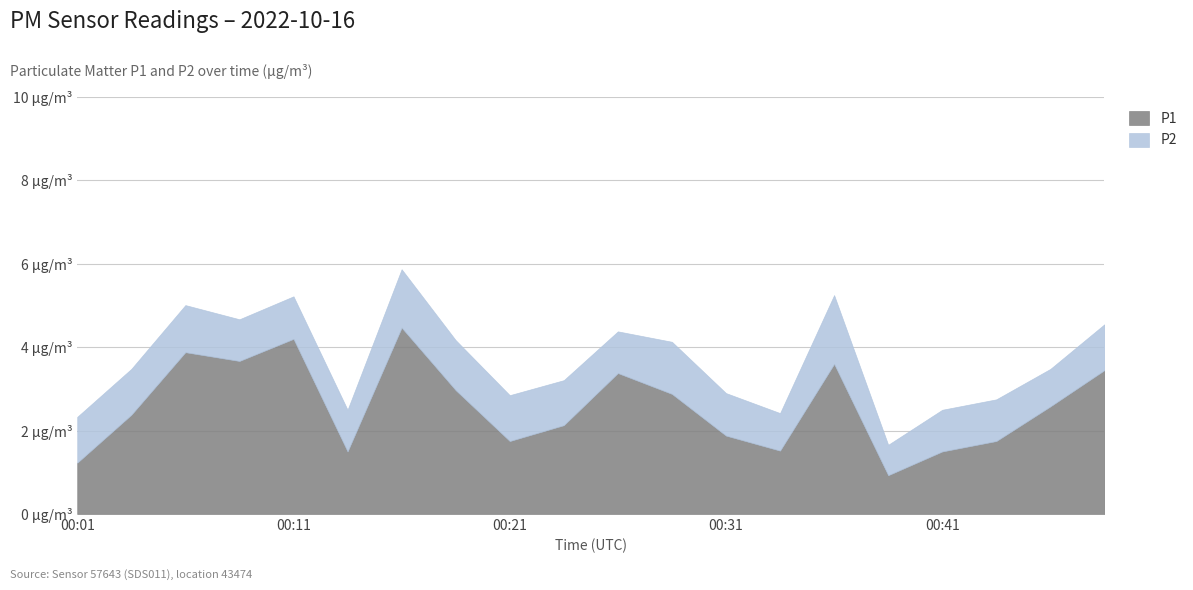

Does the chart display data point markers on the line(s)?

No